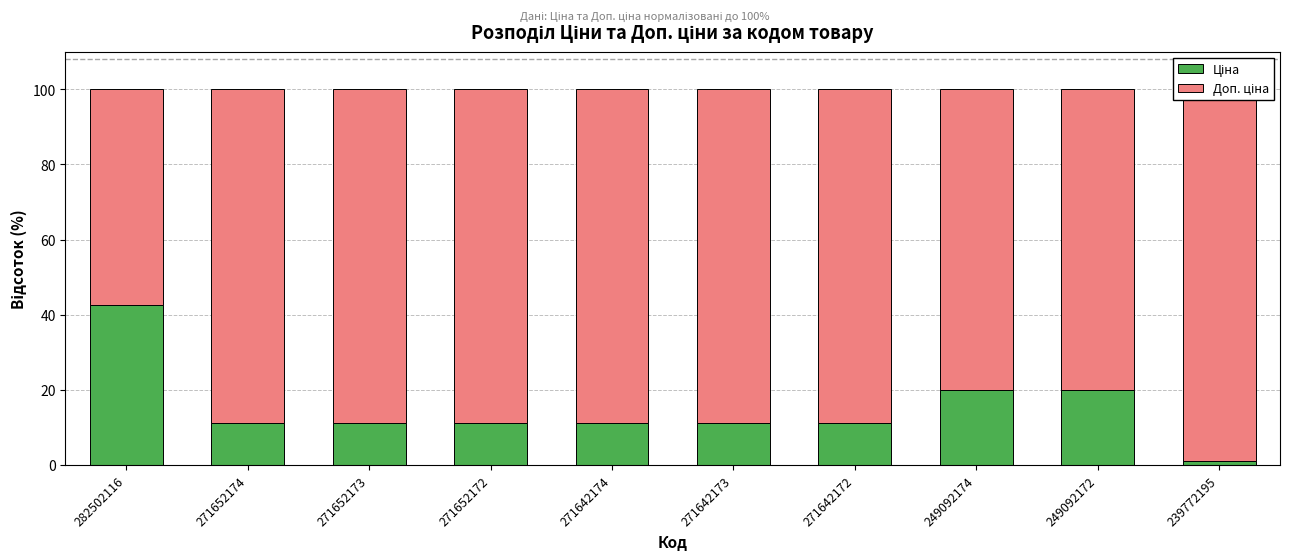

Which label corresponds to the smallest value in the chart?

239772195